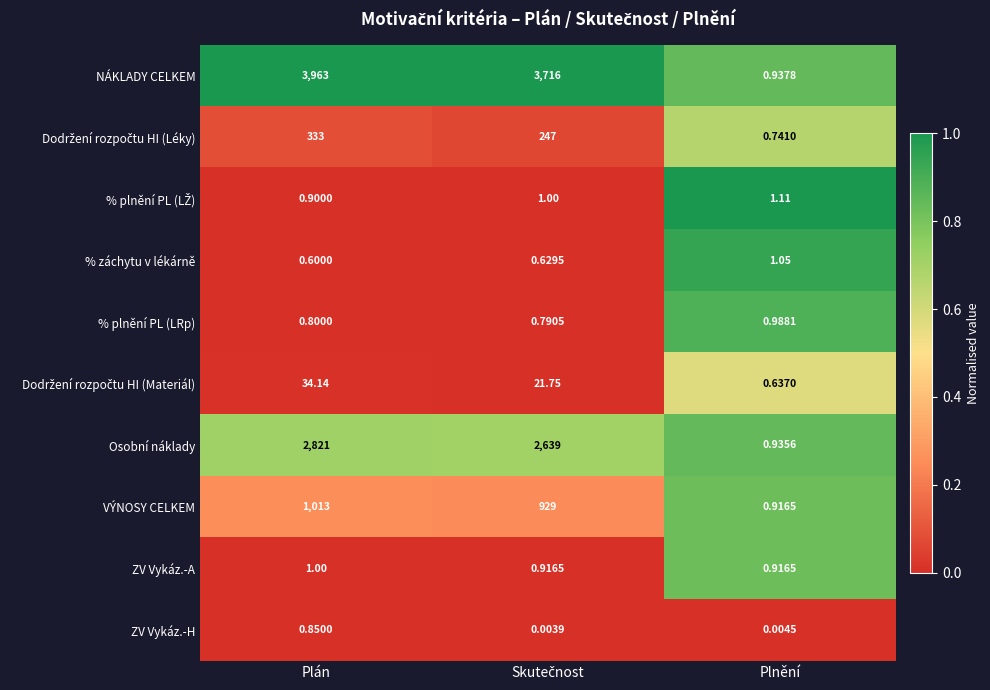

Count the number of categories in the chart.

3